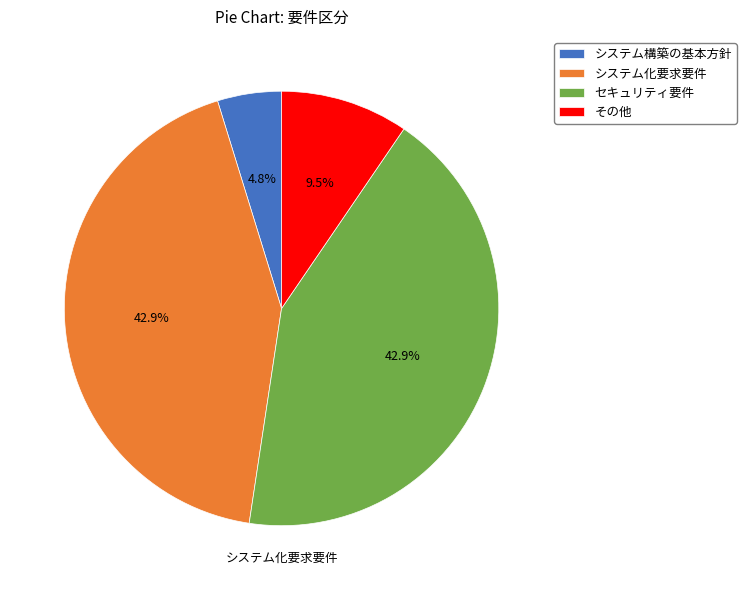

Does セキュリティ要件 account for over 50% of the chart?

No